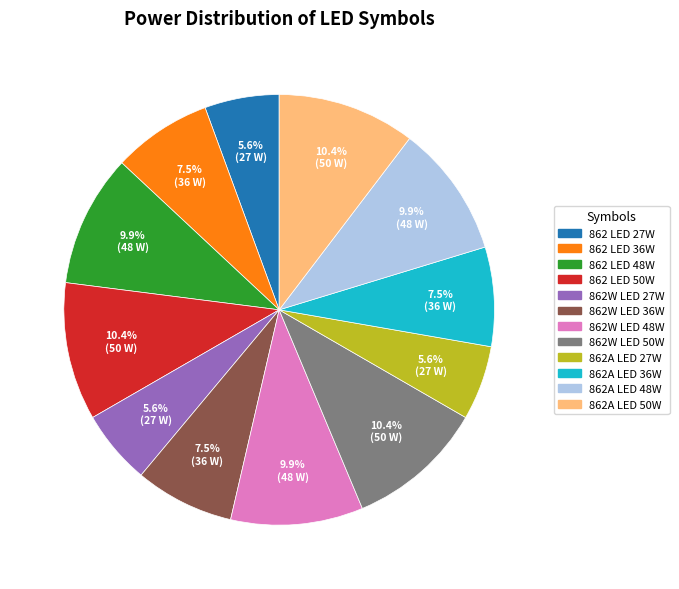

Is there any slice that represents more than half of the pie?

No